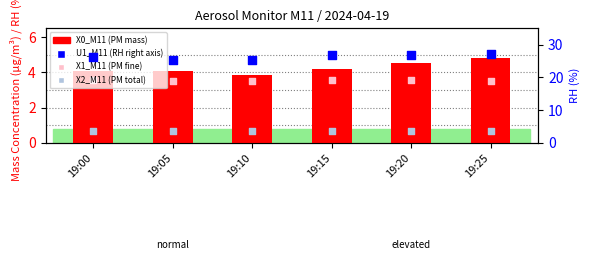

At how many categories does at least one series exceed 4?

6